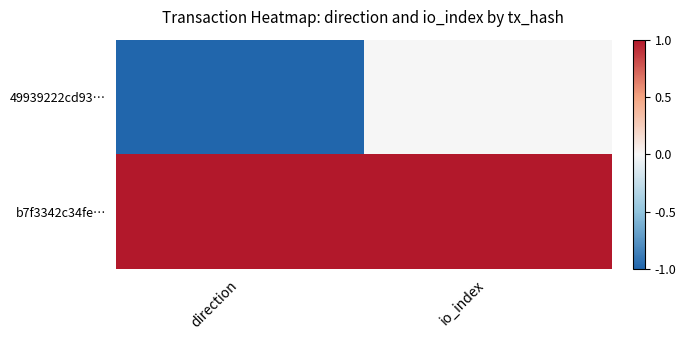

Which series has the largest range (max minus min)?

49939222cd93…